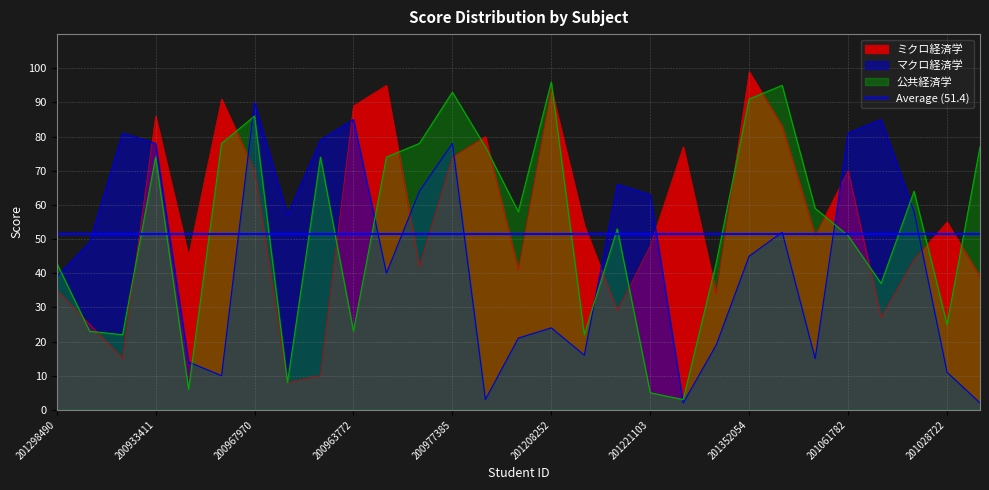

What is the average value of the ミクロ経済学 series?

56